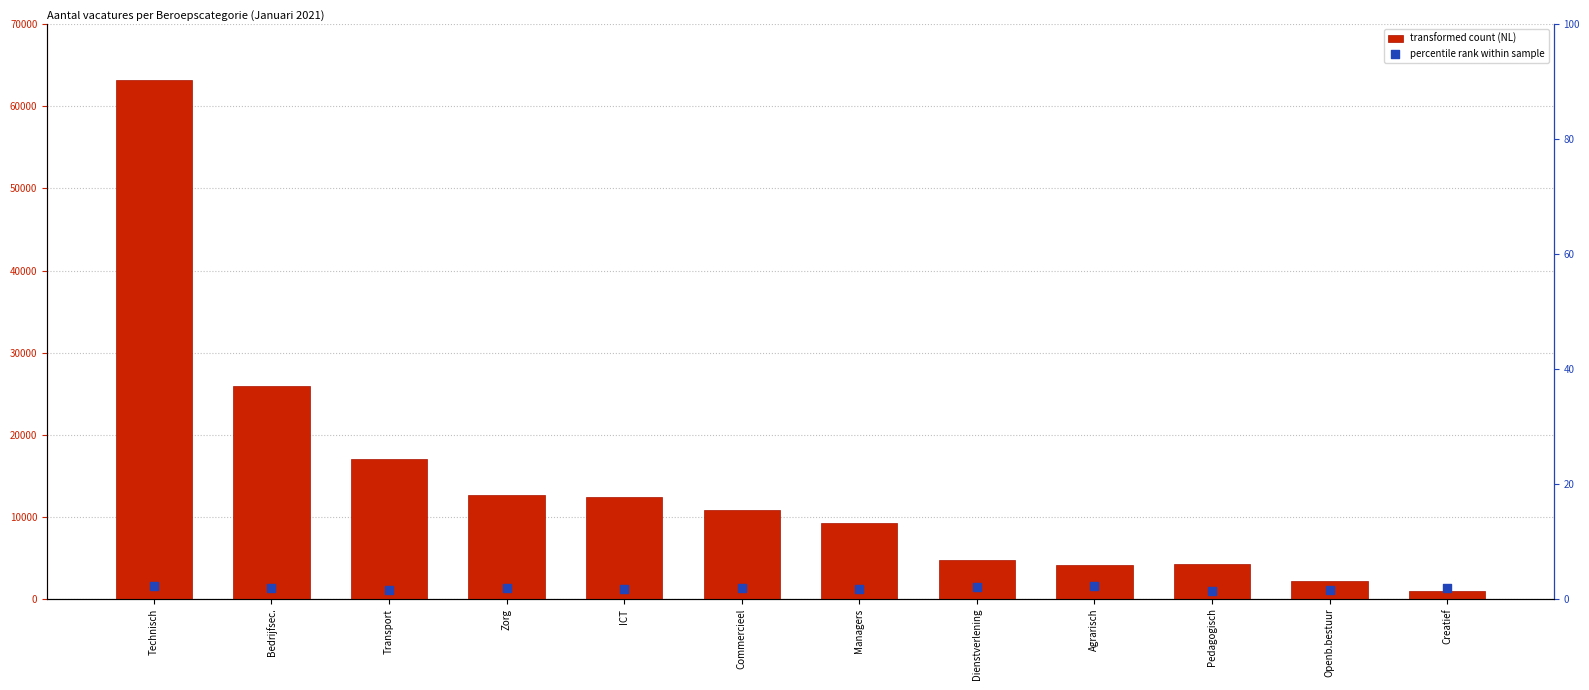

At which category is the sum across all series the highest?

Technisch